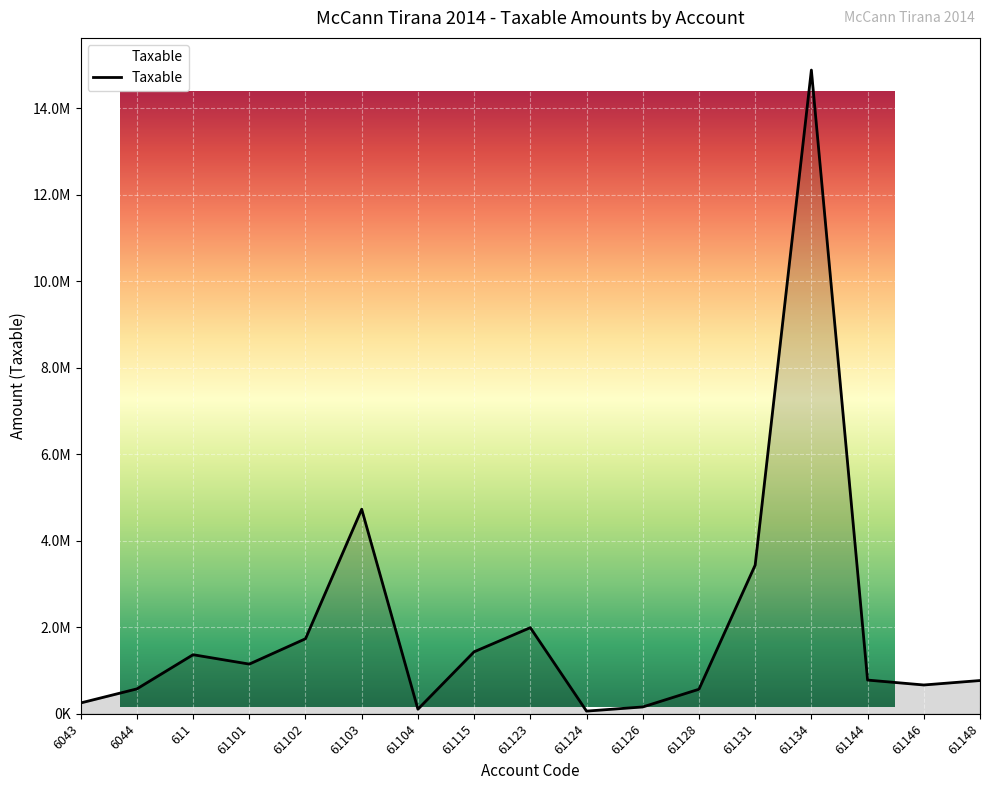

How many lines are shown in the chart?

1